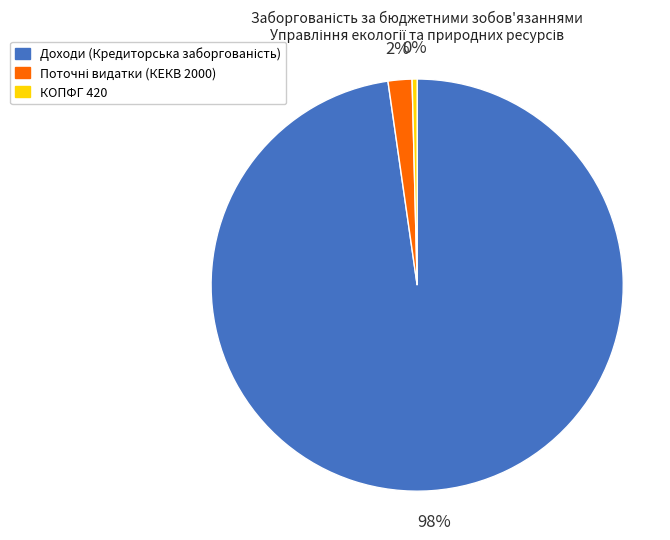

Does КОПФГ 420 represent more than half of the total?

No